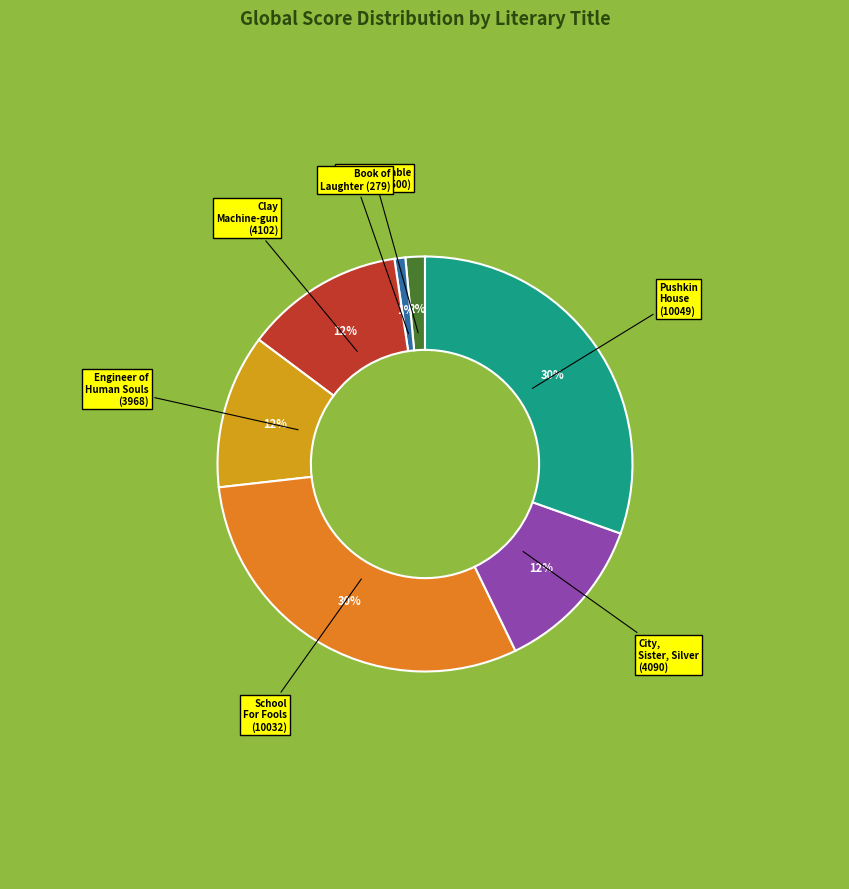

To the nearest percent, what is the average slice percentage?

14%